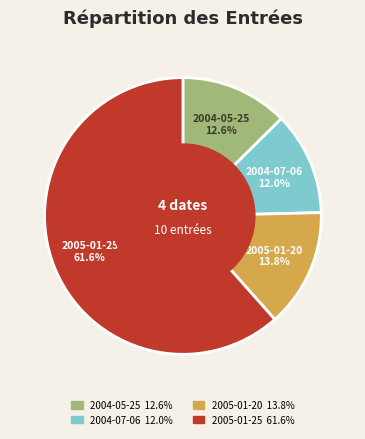

Which slice represents more than half of the pie?

2005-01-25